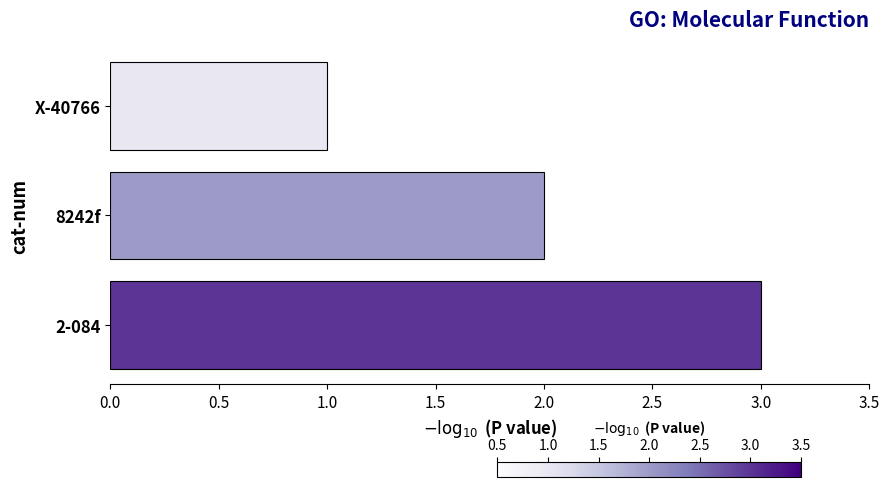

List the labels in order of value, largest first.

2-084, 8242f, X-40766